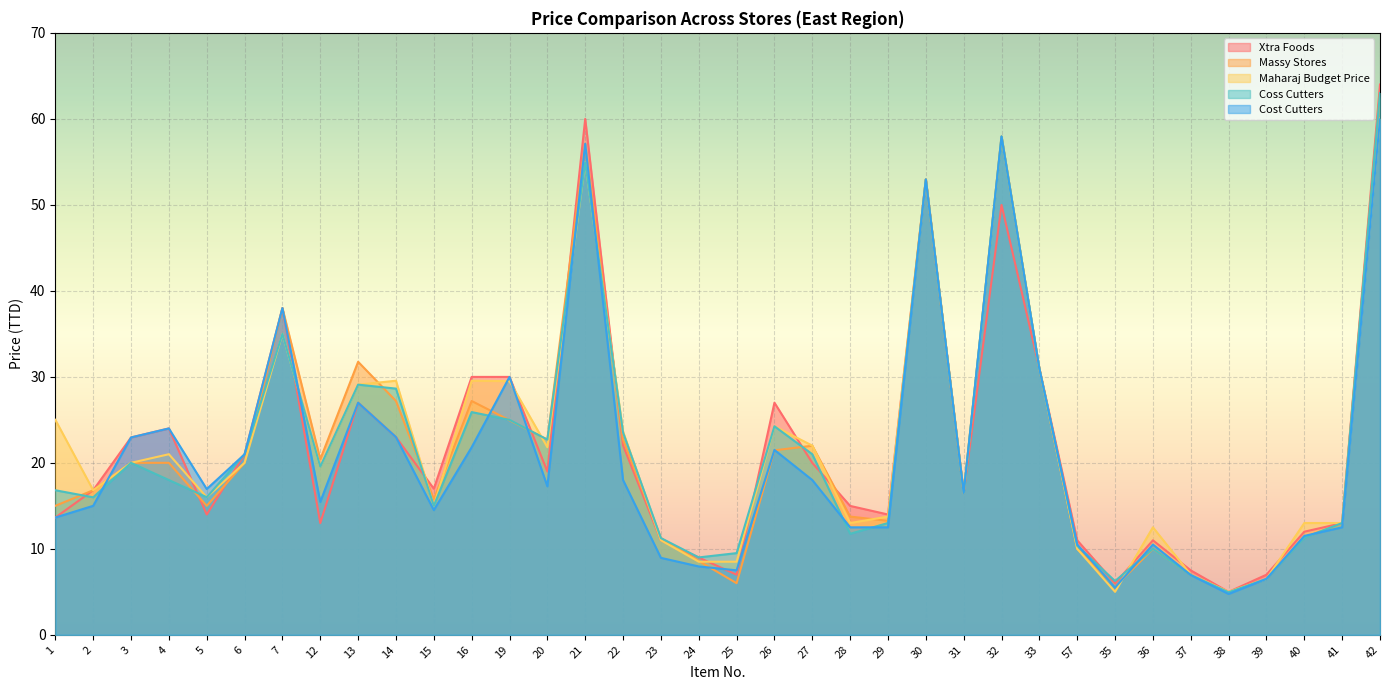

Which series ends up on top after the final intersection of Xtra Foods and Cost Cutters?

Xtra Foods